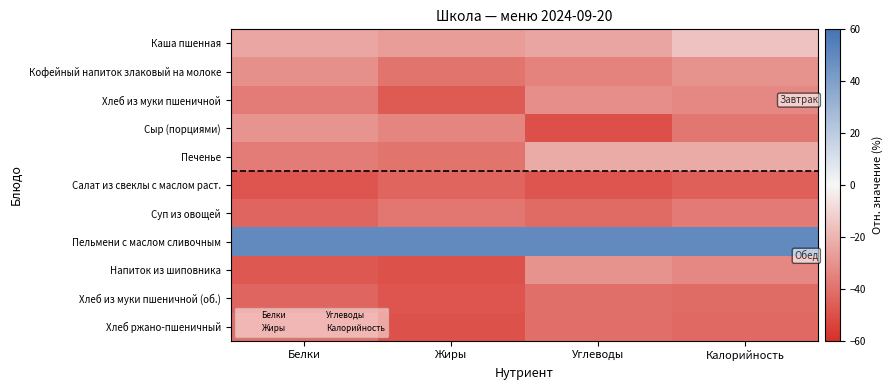

Which series has the largest total across all categories?

Пельмени с маслом сливочным